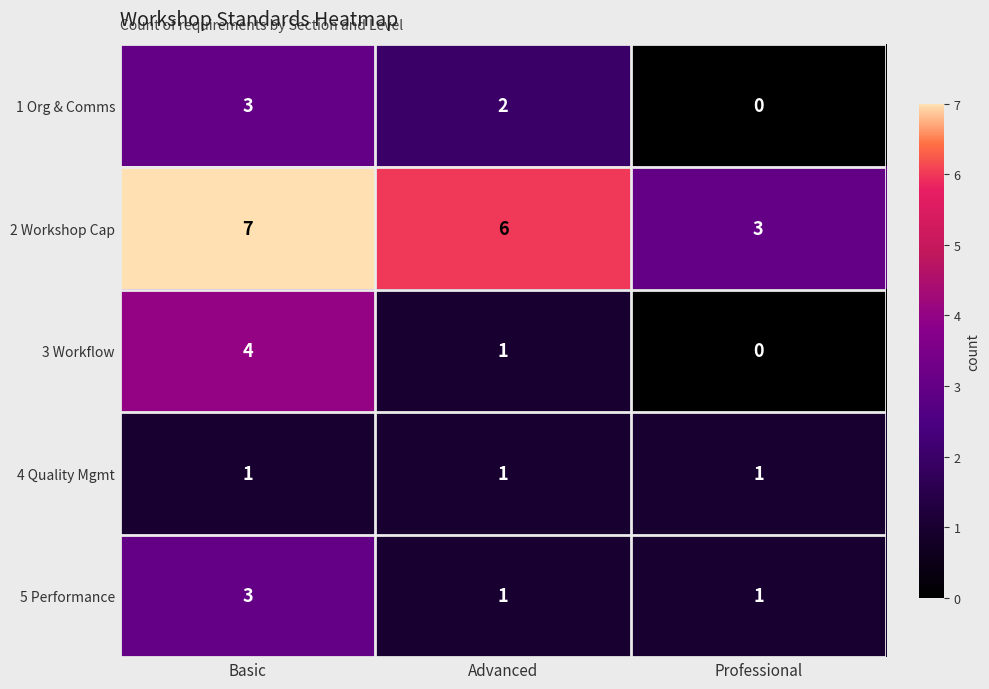

The value of 5 Performance at Professional is 1. True or false?

True